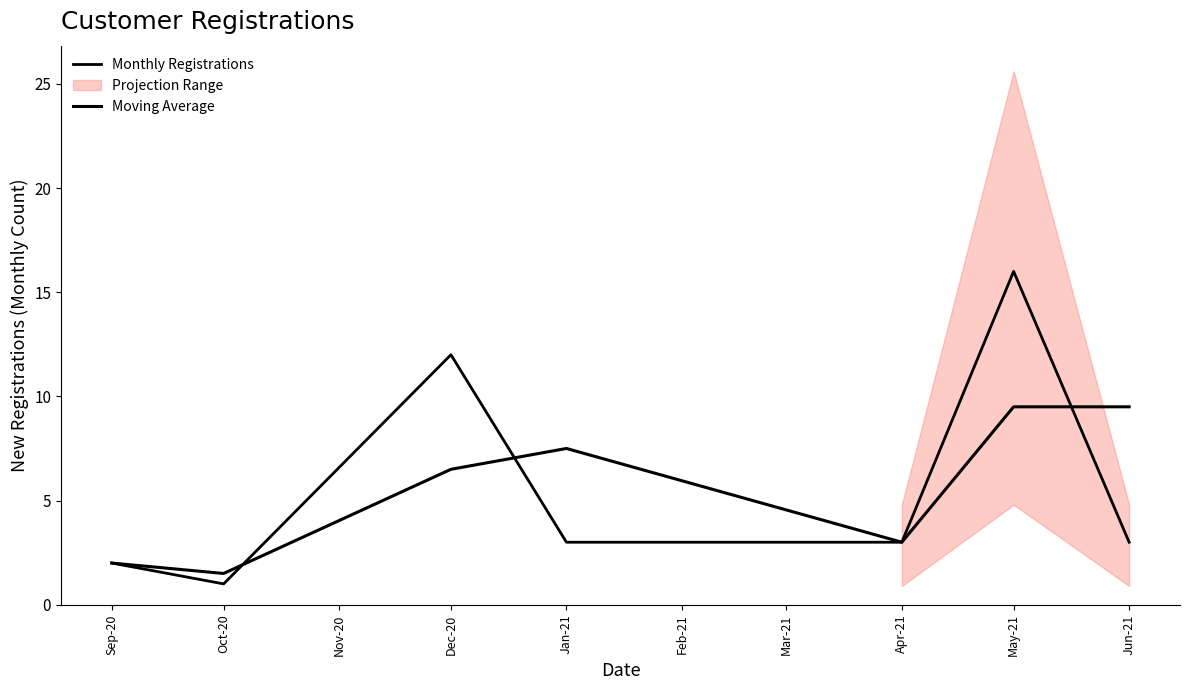

What is the label of the 3rd point from the left?

Dec-20